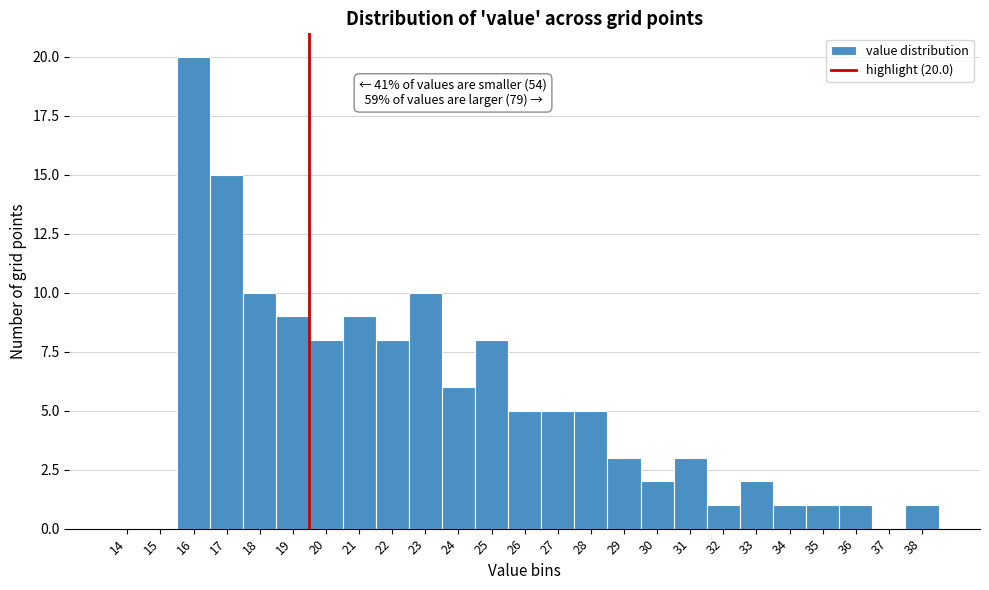

Reading left to right, transcribe all the data shown in this chart.

14=0	15=0	16=20	17=15	18=10	19=9	20=8	21=9	22=8	23=10	24=6	25=8	26=5	27=5	28=5	29=3	30=2	31=3	32=1	33=2	34=1	35=1	36=1	37=0	38=1